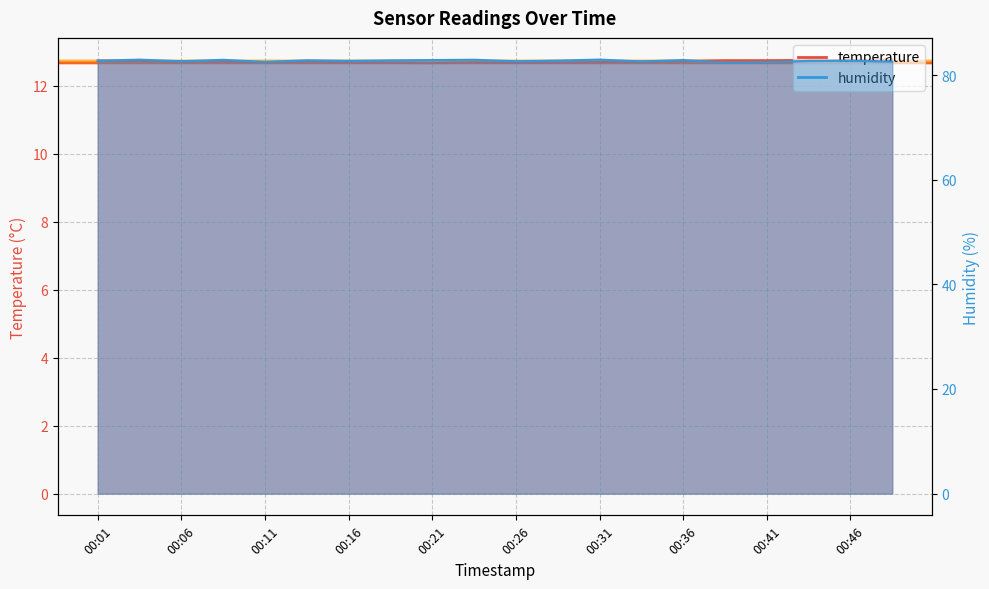

Which series has the largest total across all categories?

humidity